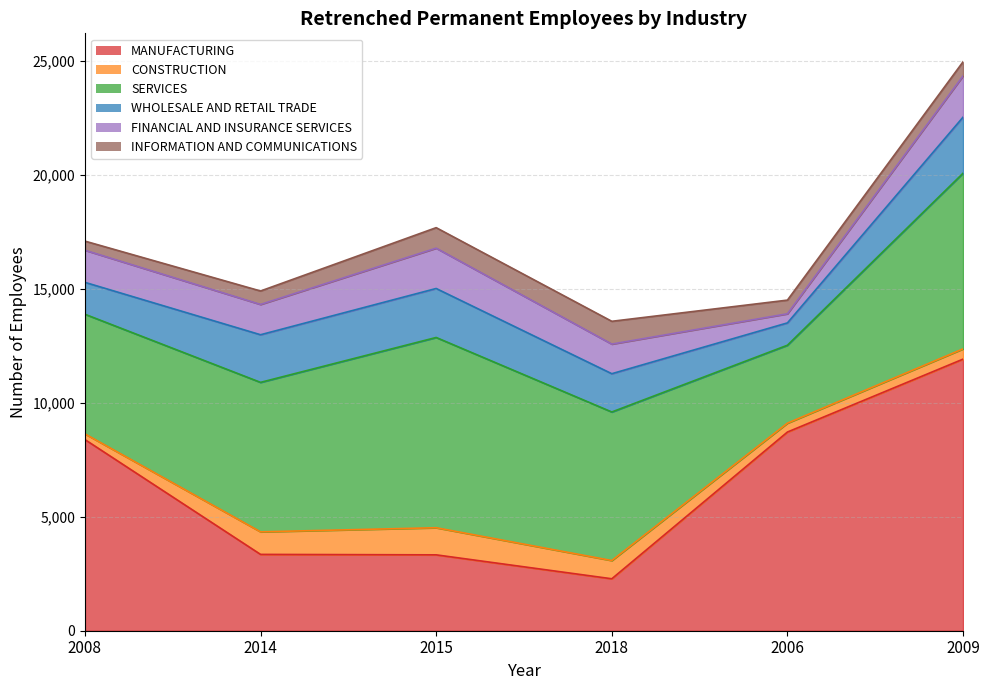

What is the label of the 1st point from the left?

2008